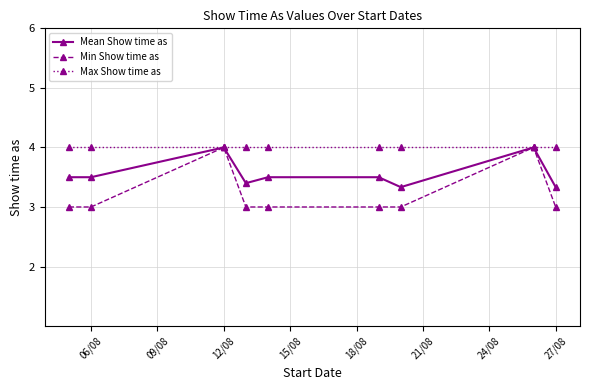

What is the value of the Max Show time as point at the 7th from the left?

4.0